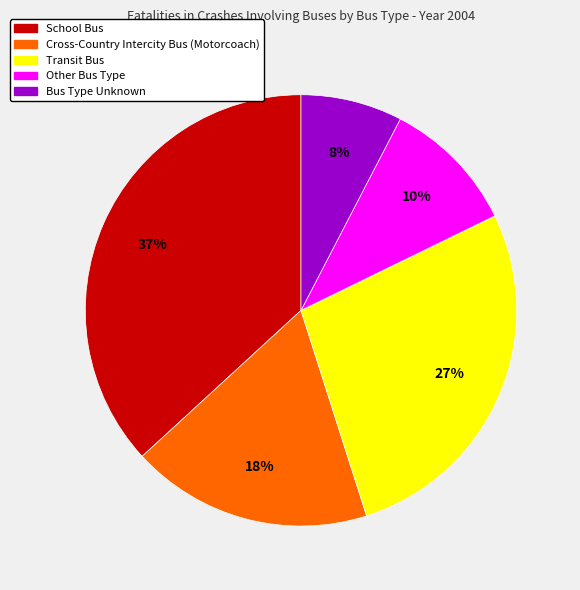

To the nearest percent, what is the difference between the largest and smallest slice percentages?

29%